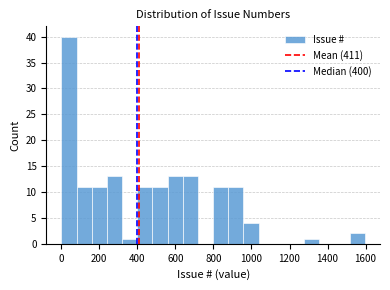

Around what value on the x-axis is the tallest bar? Give the approximate position of its centre, as read against the axis.

40